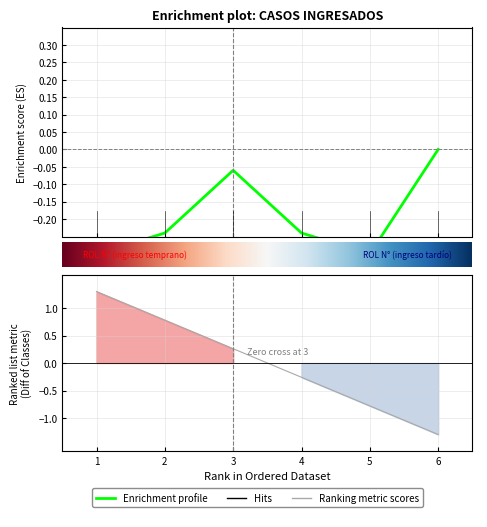

How many data points are less than 0?

3